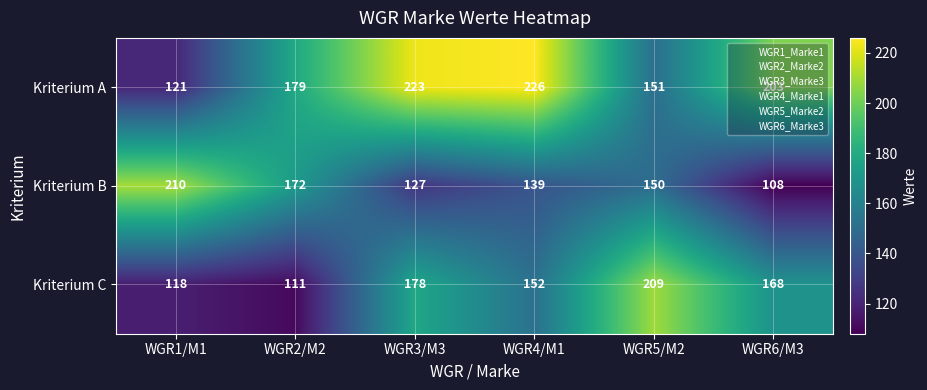

Where is Kriterium A nearest to the value 173?

WGR2/M2